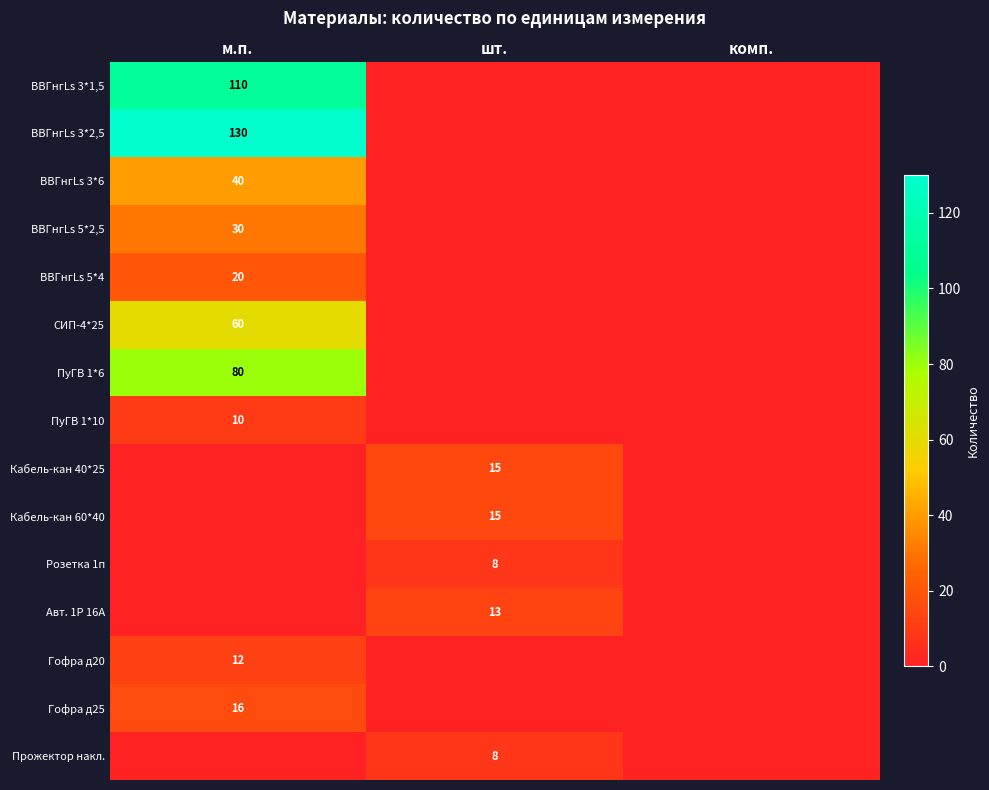

How many data points does each series have?

3